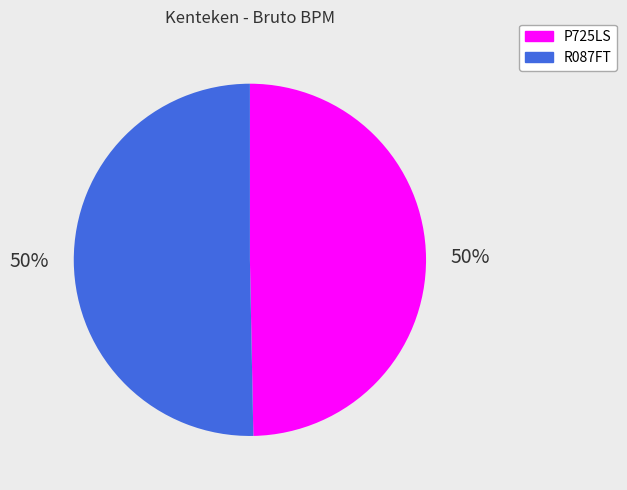

To the nearest percent, what portion does P725LS represent?

50%